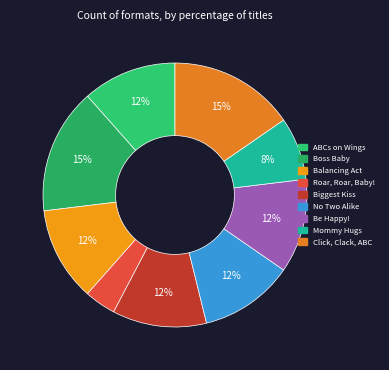

How many slices are in this pie chart?

9